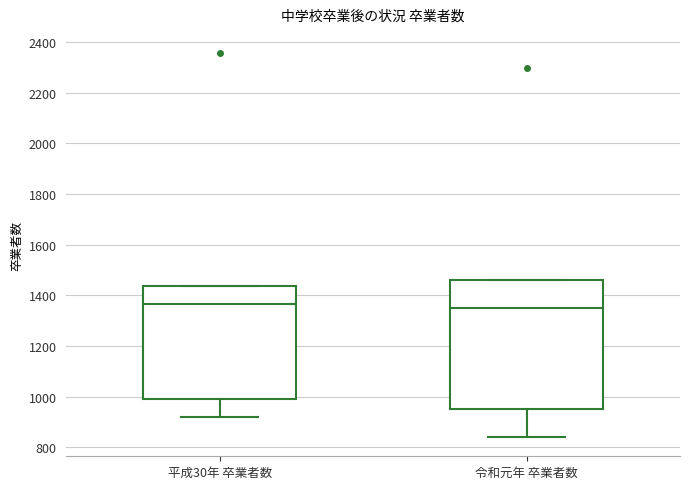

Comparing the boxes themselves (not the whiskers), which one is the tallest?

令和元年 卒業者数